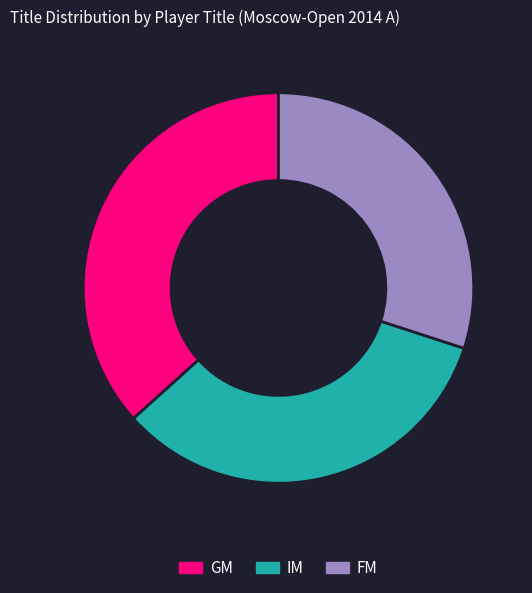

Which slice is the smallest?

FM